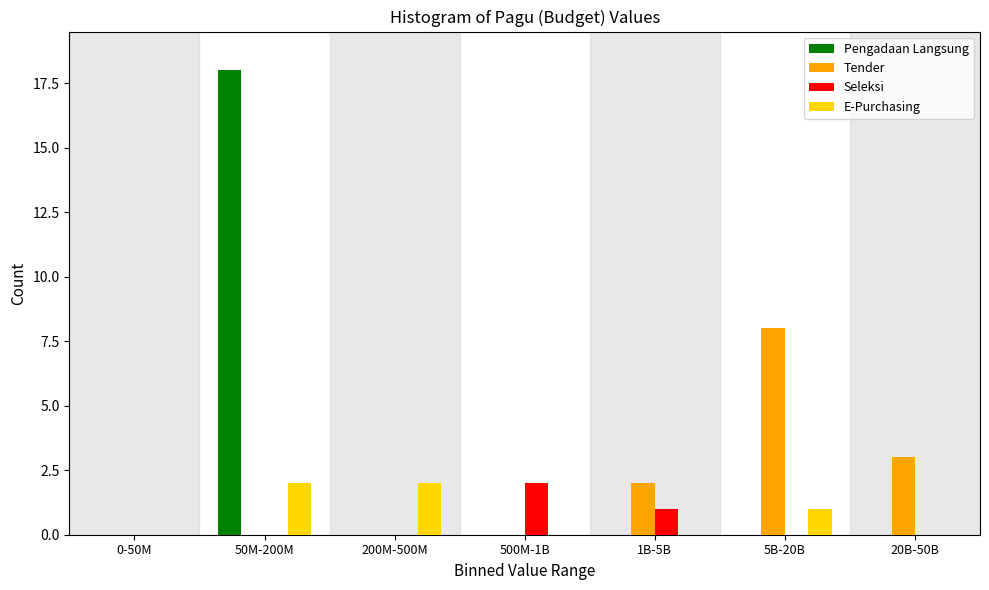

Reading left to right, transcribe all the data shown in this chart.

Pengadaan Langsung: 0-50M=0	50M-200M=18	200M-500M=0	500M-1B=0	1B-5B=0	5B-20B=0	20B-50B=0
Tender: 0-50M=0	50M-200M=0	200M-500M=0	500M-1B=0	1B-5B=2	5B-20B=8	20B-50B=3
Seleksi: 0-50M=0	50M-200M=0	200M-500M=0	500M-1B=2	1B-5B=1	5B-20B=0	20B-50B=0
E-Purchasing: 0-50M=0	50M-200M=2	200M-500M=2	500M-1B=0	1B-5B=0	5B-20B=1	20B-50B=0